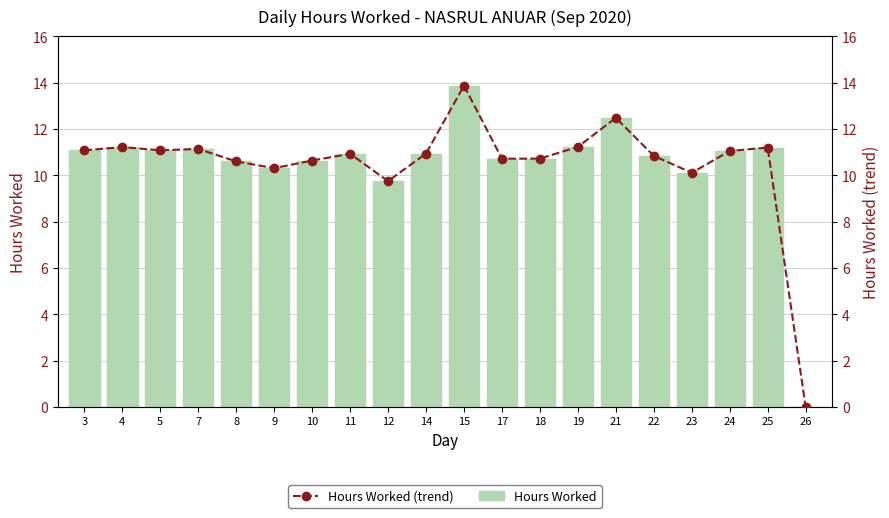

At which category is the sum across all series the highest?

15